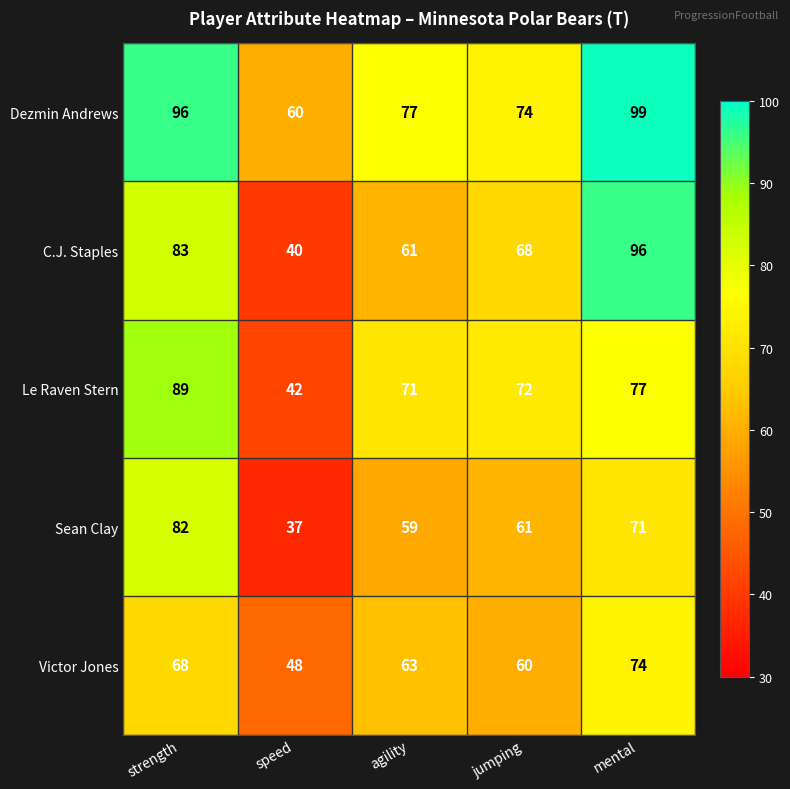

What is the lowest value of the Sean Clay series?

37